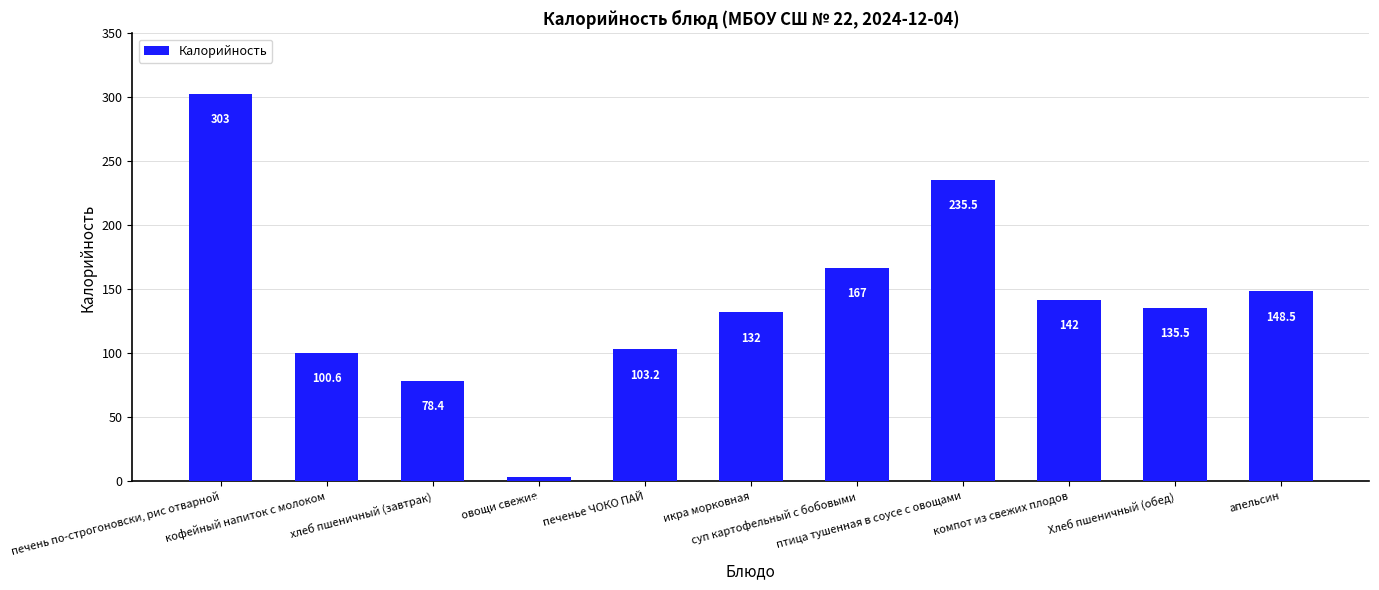

Approximately how many times larger is the value at печень по-строгоновски, рис отварной compared to печенье ЧОКО ПАЙ?

2.9